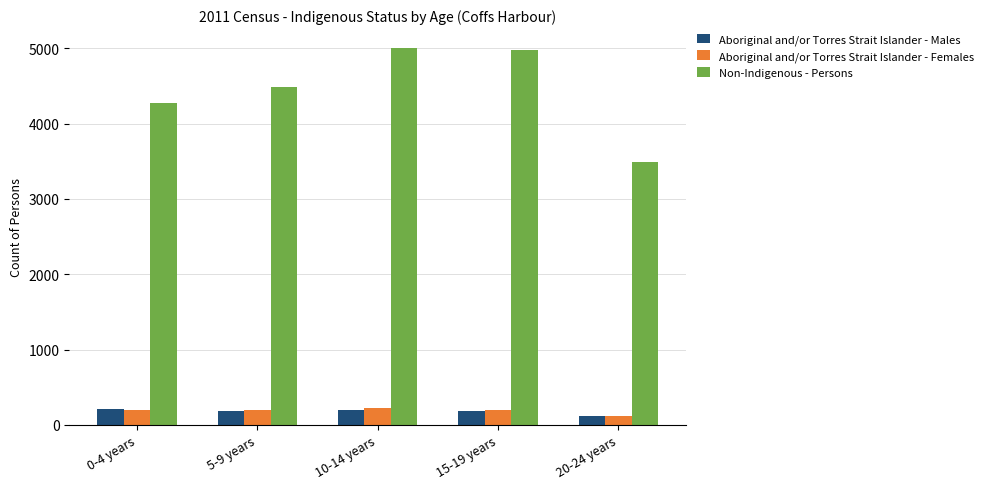

Count the number of data series in this chart.

3